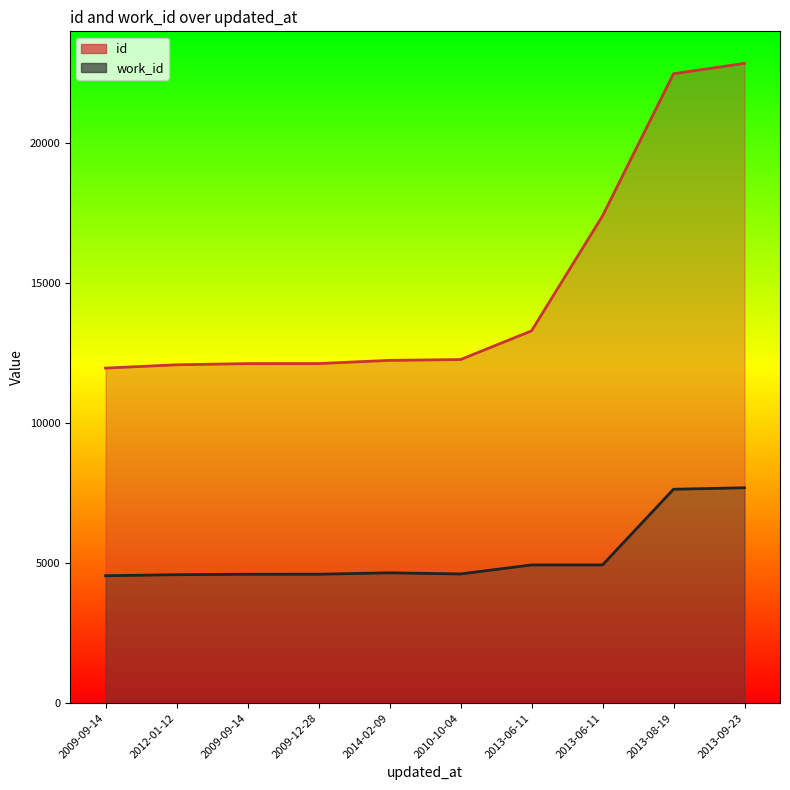

What is the approximate value of id at 2013-09-23?

22834